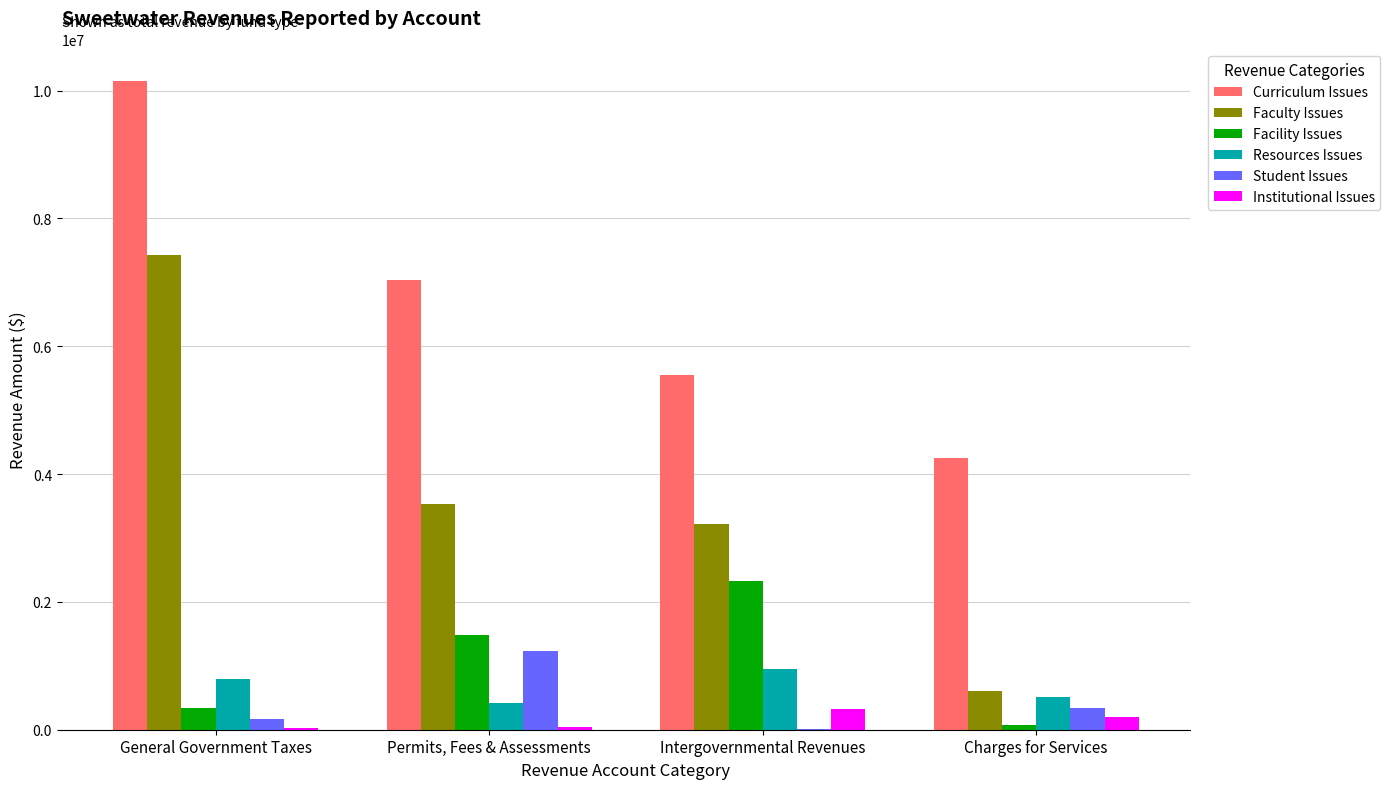

Which label corresponds to the largest value in the chart?

General Government Taxes